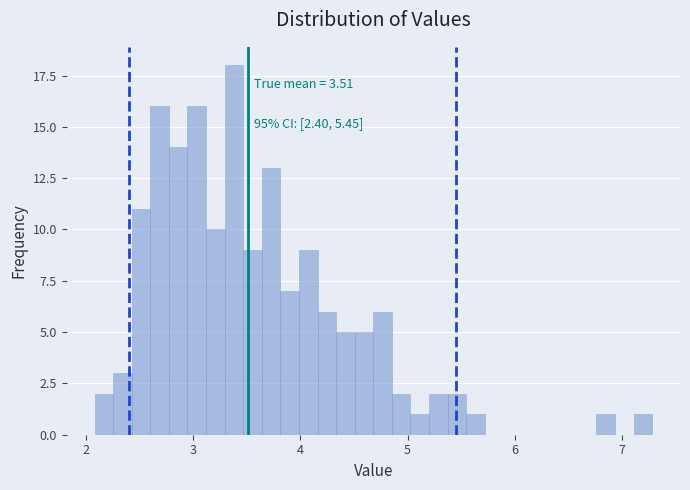

Around what value on the x-axis is the tallest bar? Give the approximate position of its centre, as read against the axis.

3.4